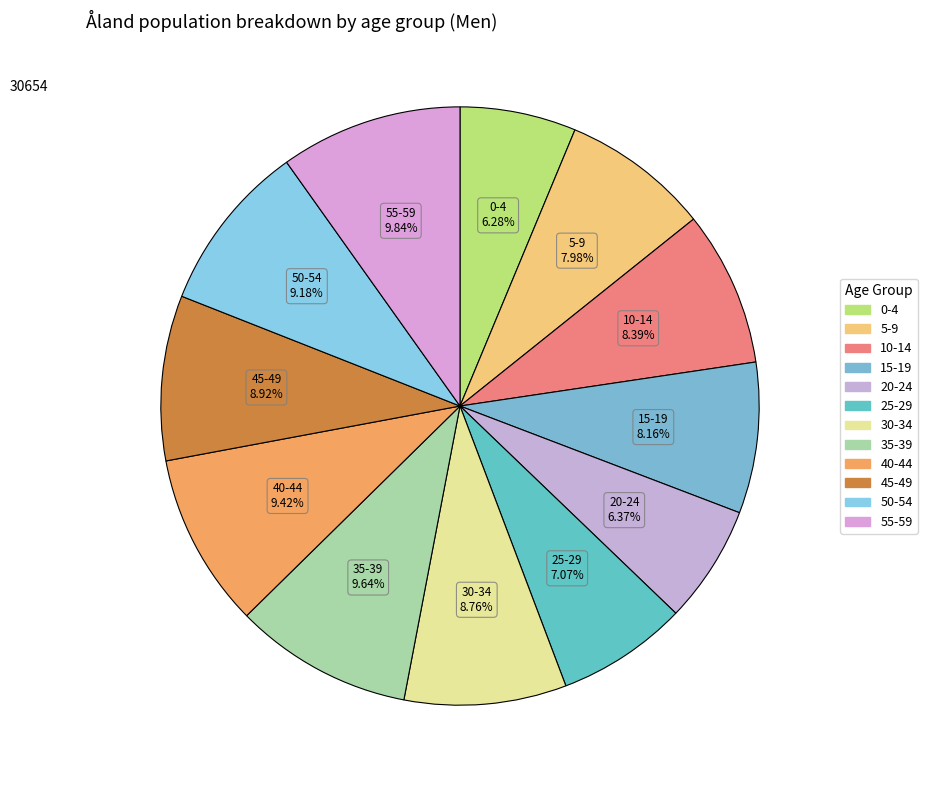

How many slices are in this pie chart?

12